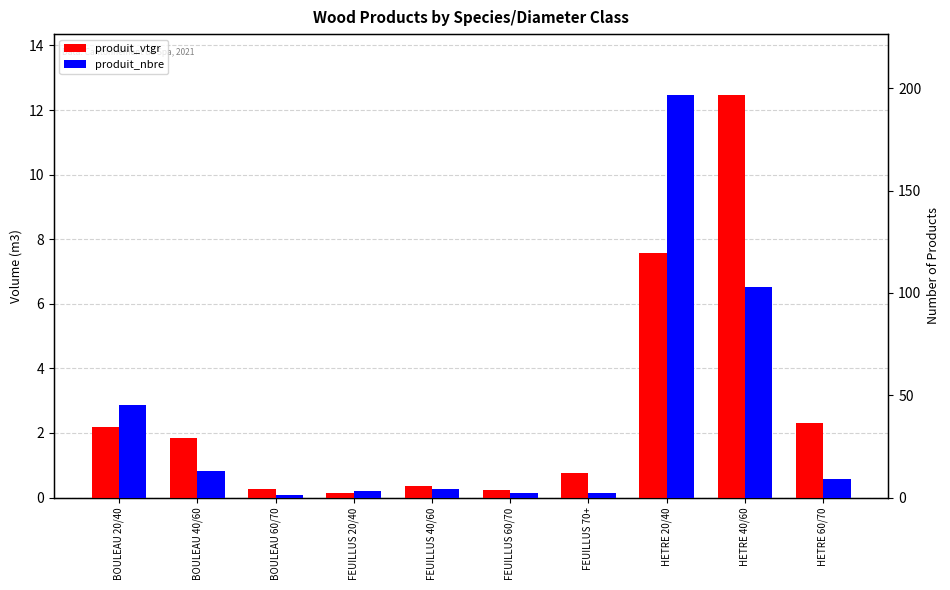

At which label does produit_vtgr first exceed 1?

BOULEAU 20/40